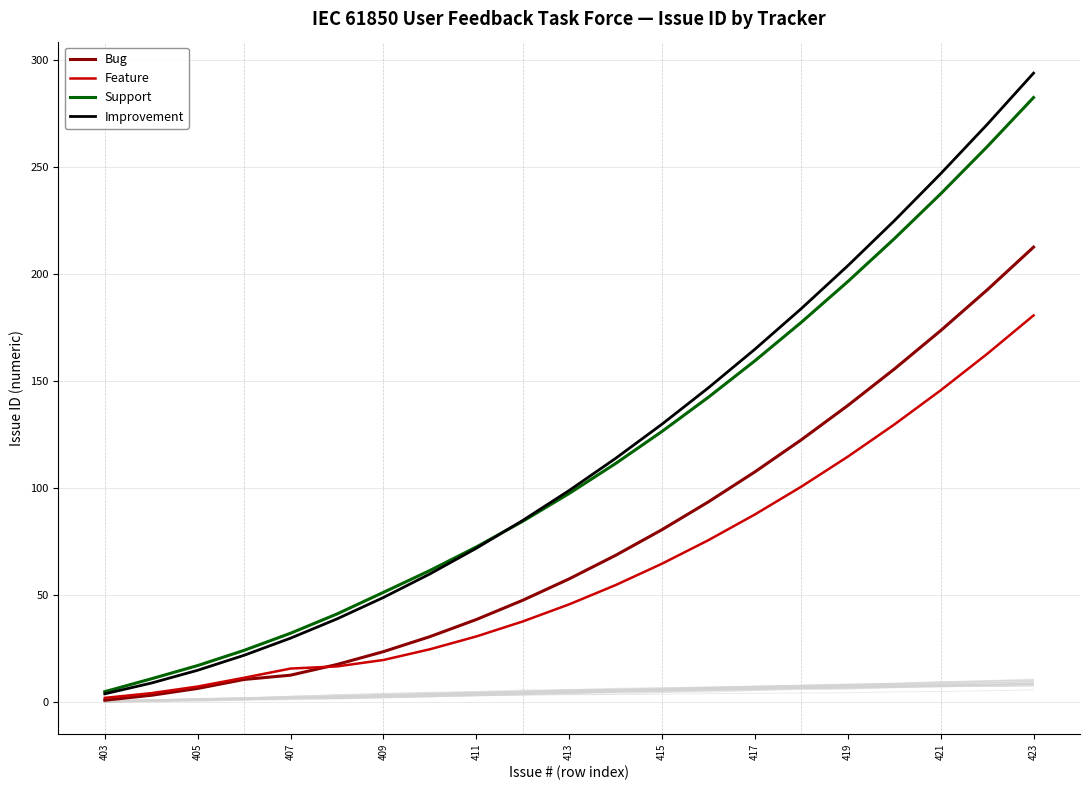

Reading left to right, transcribe all the data shown in this chart.

Bug: 1.0	3.3	6.5	10.7	12.7	17.7	23.7	30.7	38.7	47.7	57.7	68.7	80.7	93.7	107.7	122.7	138.7	155.7	173.7	192.7	212.7
Feature: 2.1	4.3	7.4	11.5	15.8	16.8	19.8	24.8	30.8	37.8	45.8	54.8	64.8	75.8	87.8	100.8	114.8	129.8	145.8	162.8	180.8
Support: 5.0	11.0	17.2	24.3	32.3	41.3	51.4	61.6	72.6	84.6	97.6	111.6	126.6	142.6	159.6	177.6	196.6	216.6	237.6	259.6	282.6
Improvement: 4.0	9.0	15.0	22.0	30.0	39.0	49.0	60.0	72.0	85.0	99.0	114.0	130.0	147.0	165.0	184.0	204.0	225.0	247.0	270.0	294.0